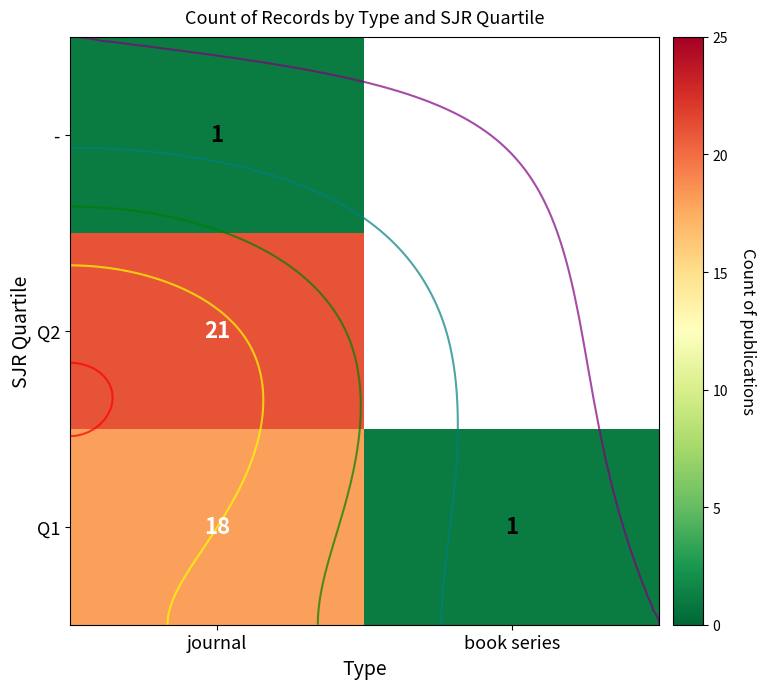

The Q2 series shows 33.2 at journal. True or false?

False